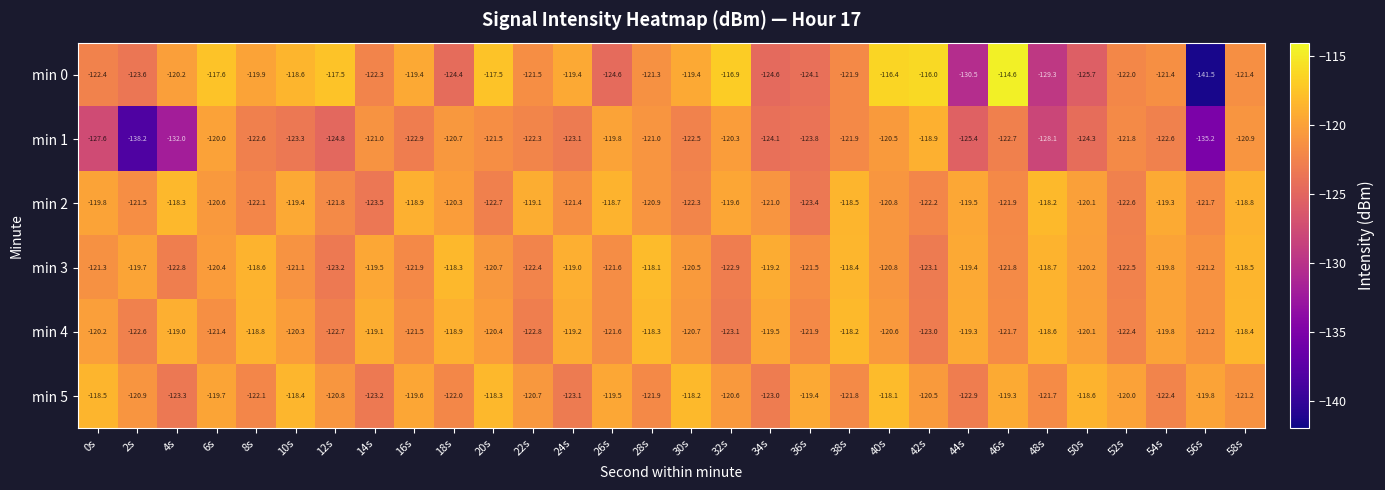

Is it true that min 4 equals -118.6 at 48s?

True